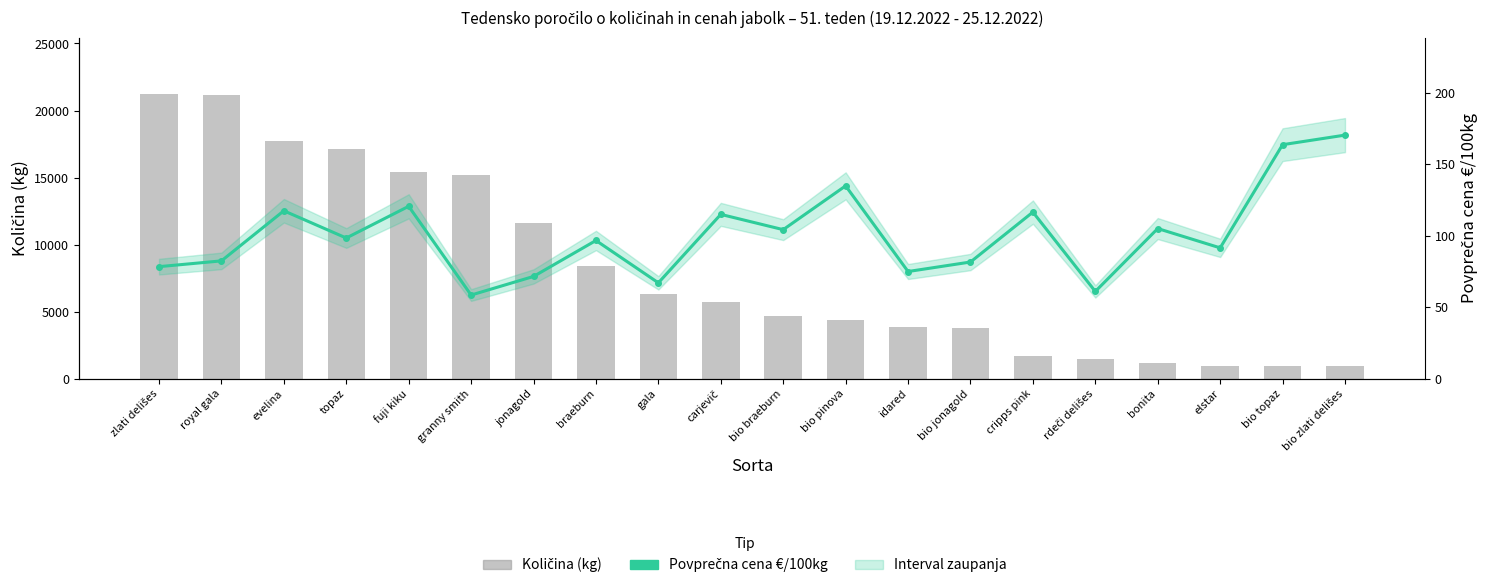

What is the difference between the Povprečna cena €/100kg values at idared and royal gala?

7.4